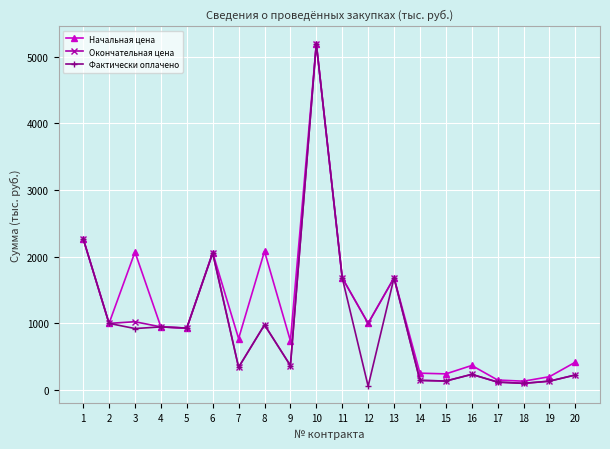

At which category is the sum across all series the highest?

10